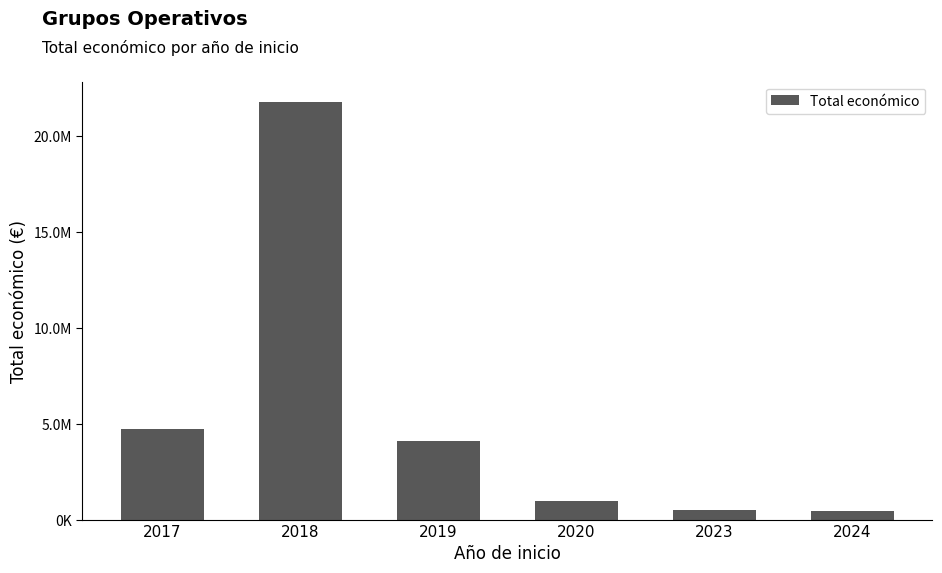

Reading left to right, transcribe all the data shown in this chart.

2017=4715246	2018=21765723	2019=4108253	2020=963060	2023=479882	2024=470675